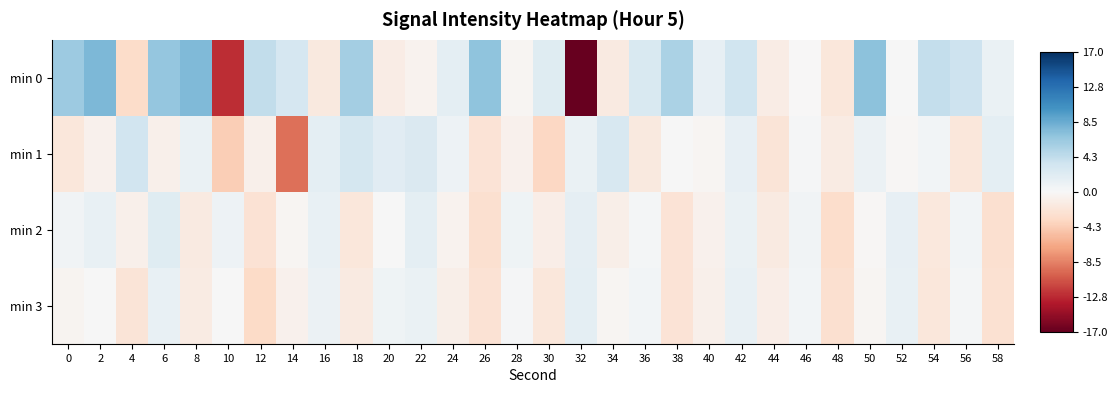

Rank the series by their maximum value, from lowest to highest.

min 3, min 2, min 1, min 0